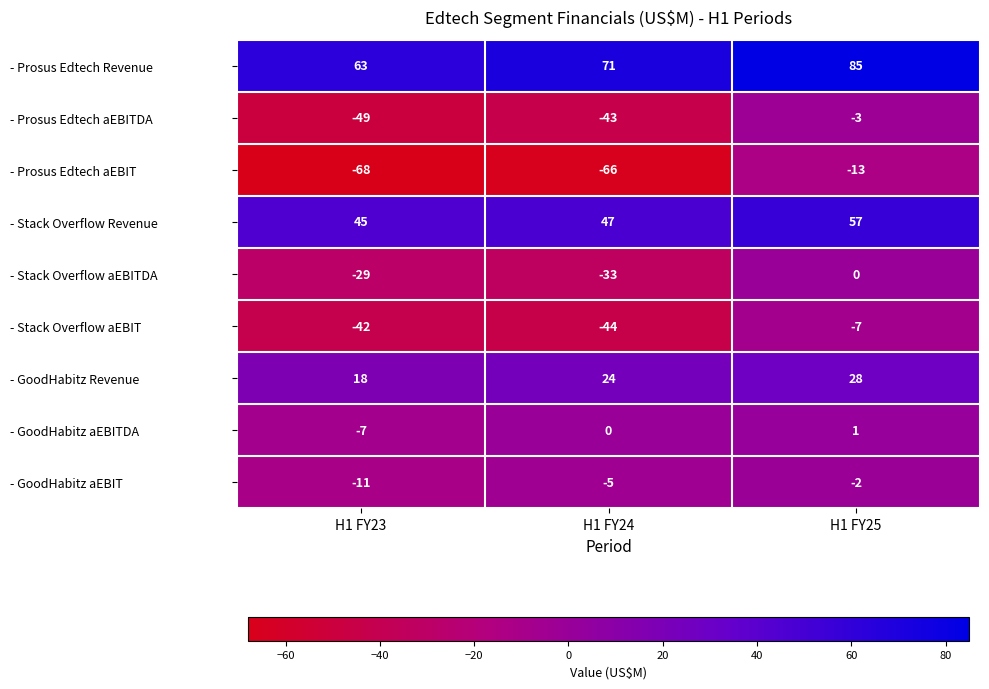

What is the difference between the maximum and second lowest values in the - Stack Overflow Revenue series?

10